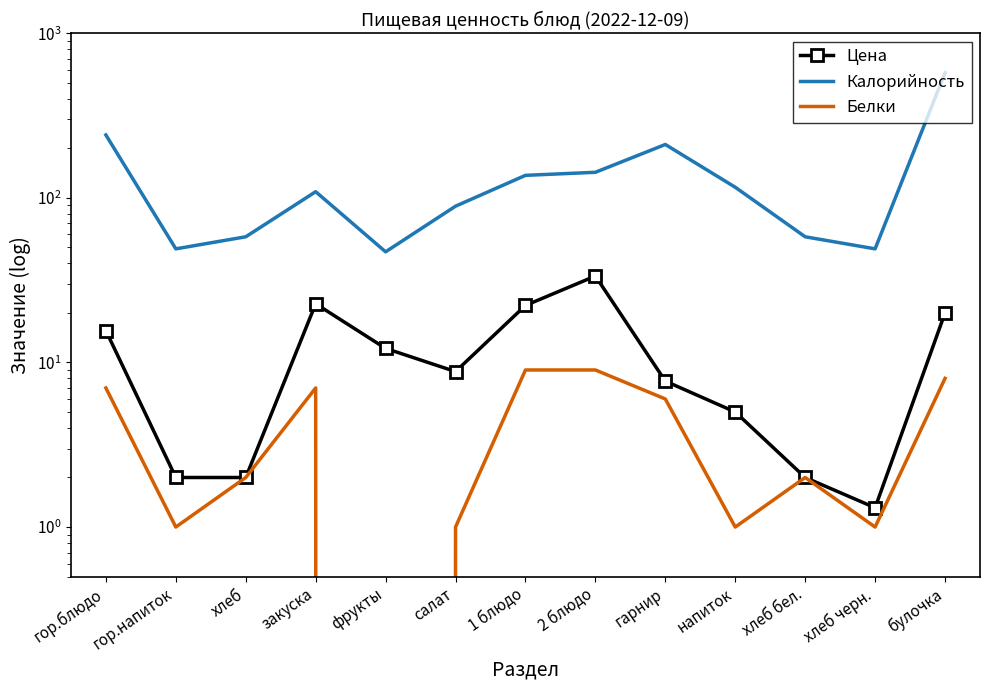

At which category is the sum across all series the highest?

булочка